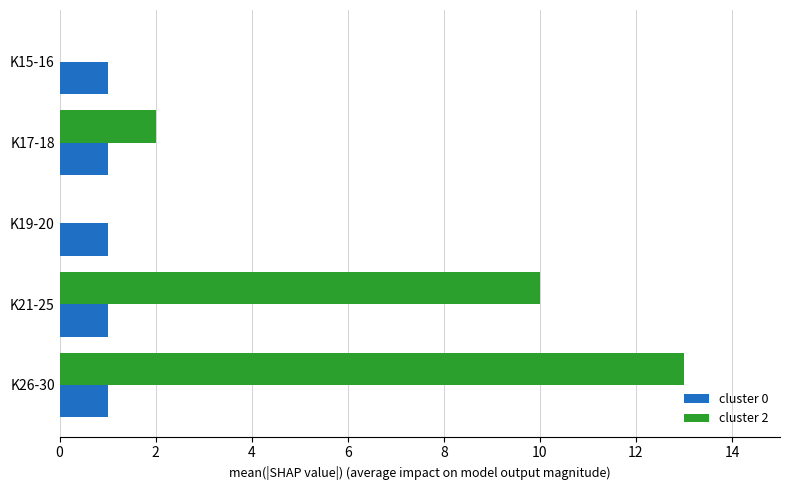

What is the greatest value displayed?

13